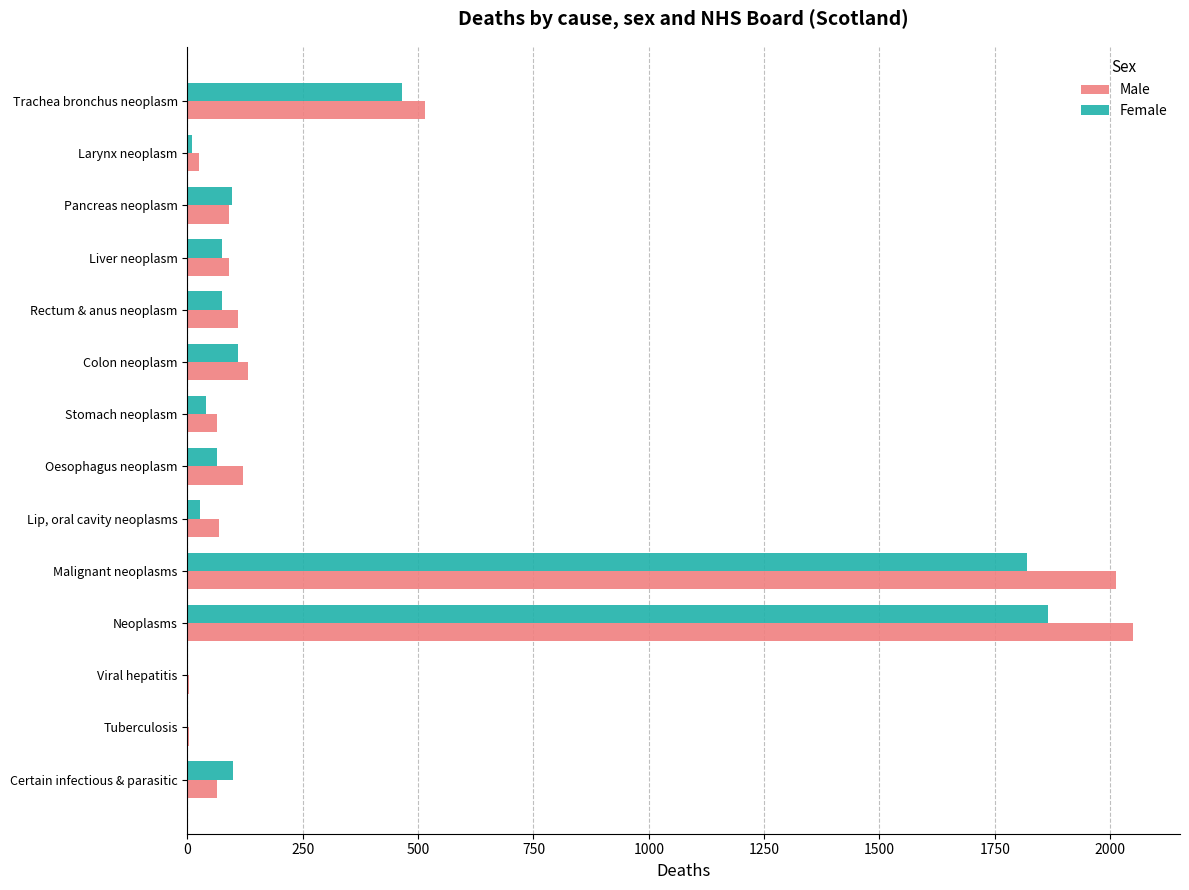

Is the value of Female at Tuberculosis greater than the value of Male at Pancreas neoplasm?

No